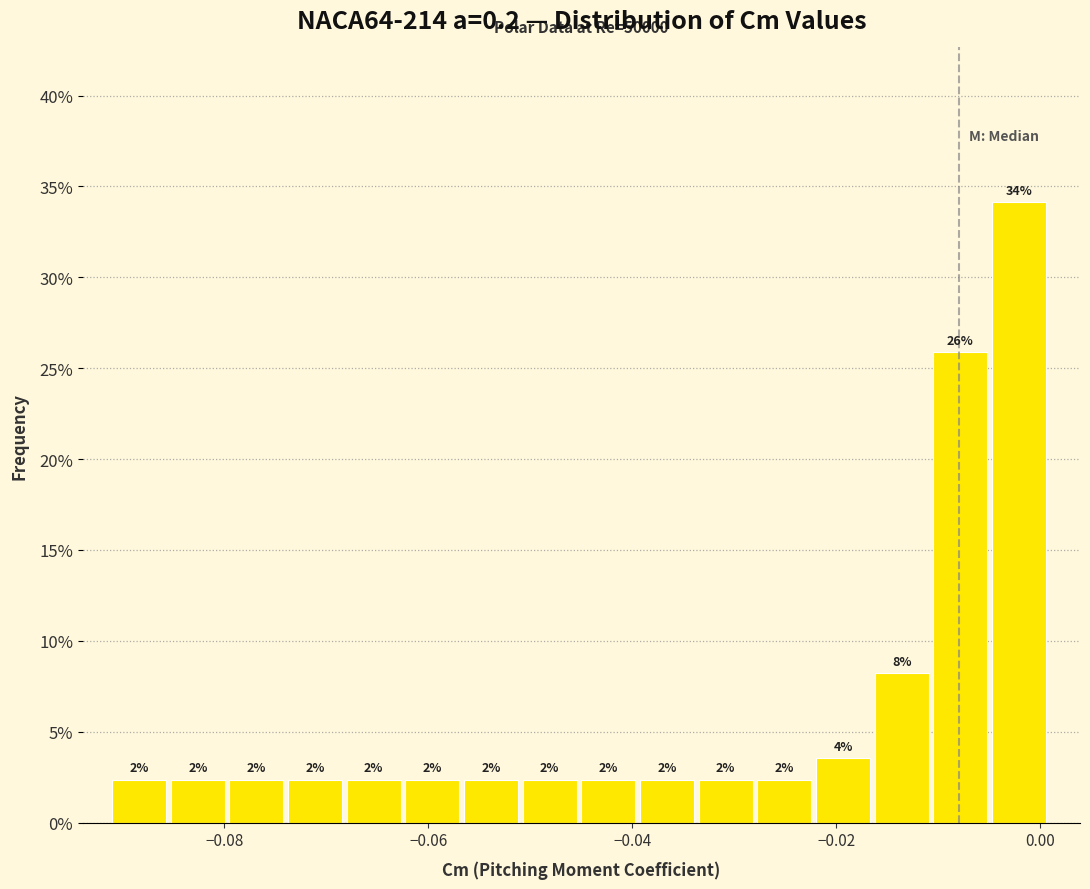

Read against the x-axis, roughly where is the centre of the tallest bar?

-0.002